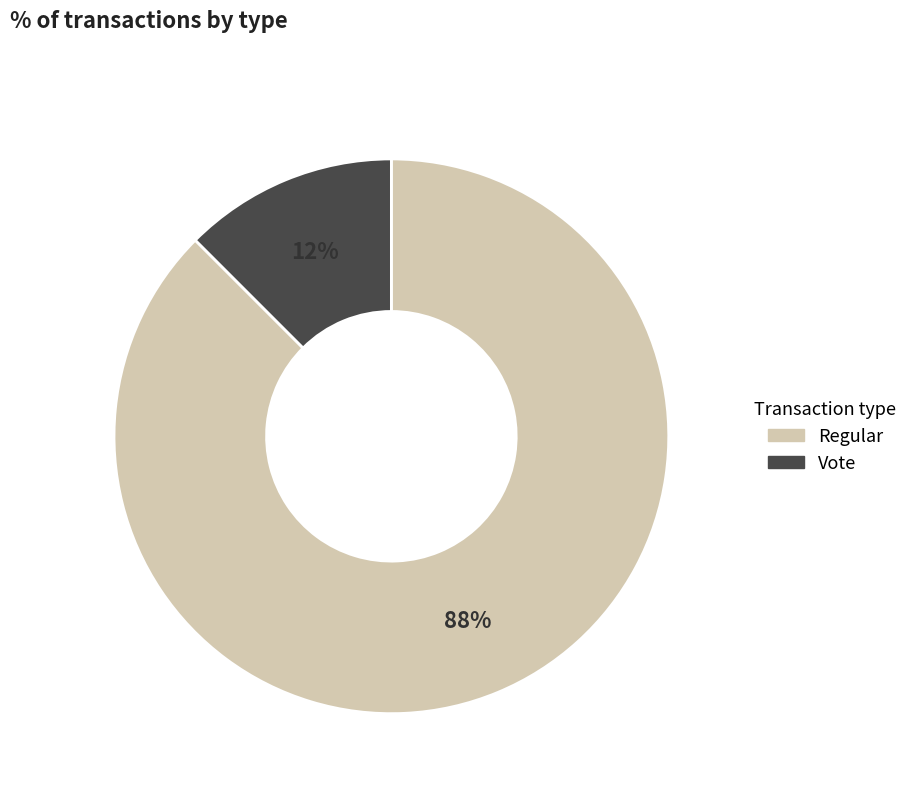

Do Vote and Regular together represent more than half of the pie?

Yes